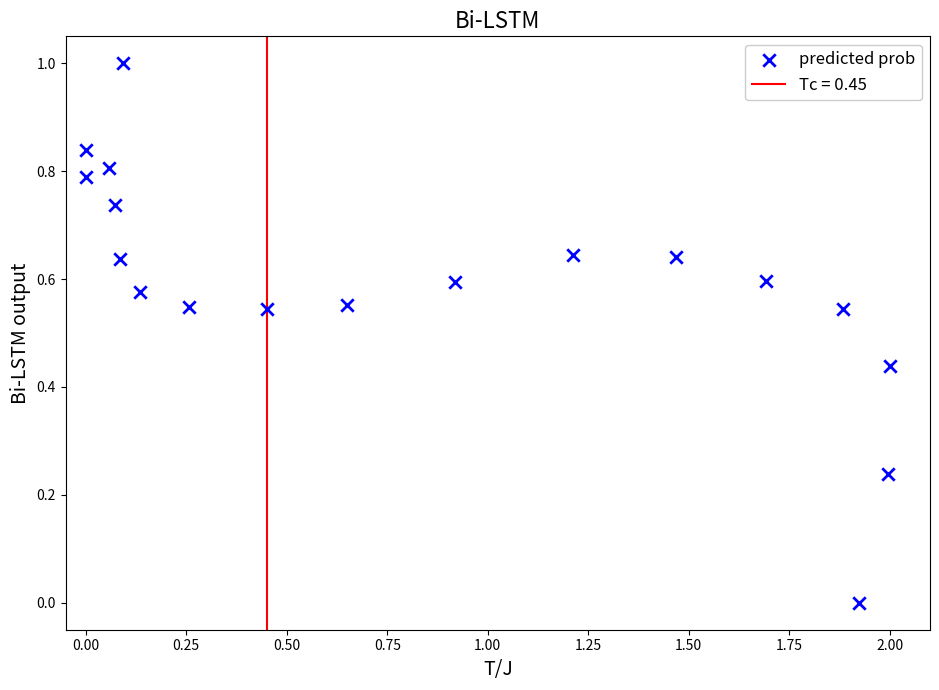

What is the range of Y values (max minus min)?

1.0